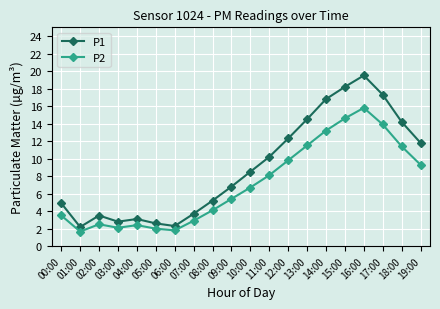

Where is the first local minimum for P1?

01:00